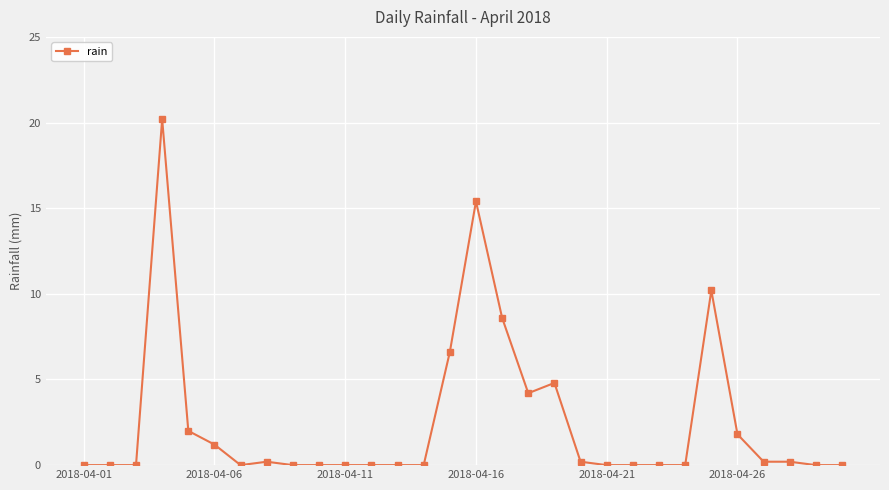

How many lines are shown in the chart?

1